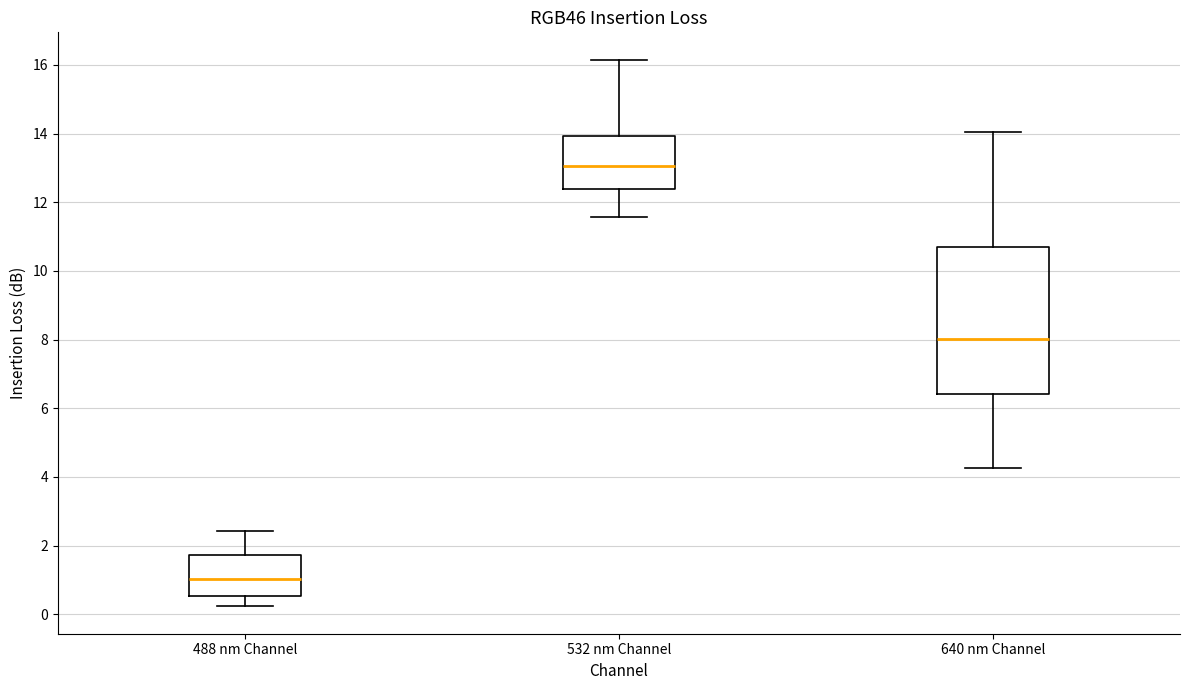

Reading left to right, read every box against the y-axis: the position of its median line, the range the box covers, and the ends of its whiskers. The values are not printed on the chart, so give them approximately, as read against the axis.

488 nm Channel: median 1.0, box 0.6 to 1.8, whiskers 0.2 to 2.4
532 nm Channel: median 13.0, box 12.4 to 14.0, whiskers 11.6 to 16.2
640 nm Channel: median 8.0, box 6.4 to 10.8, whiskers 4.2 to 14.0